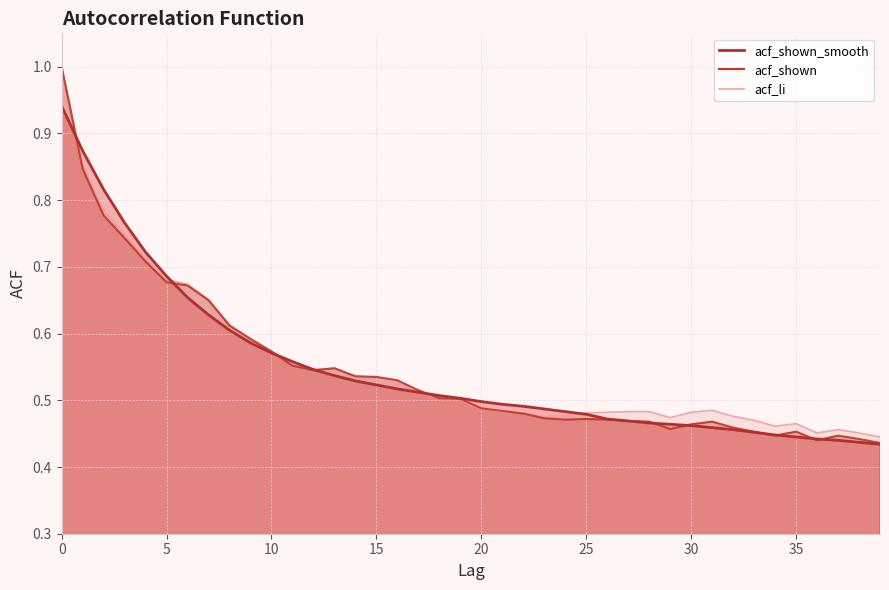

Where do acf_shown_smooth and acf_li first cross each other?

0 and 1